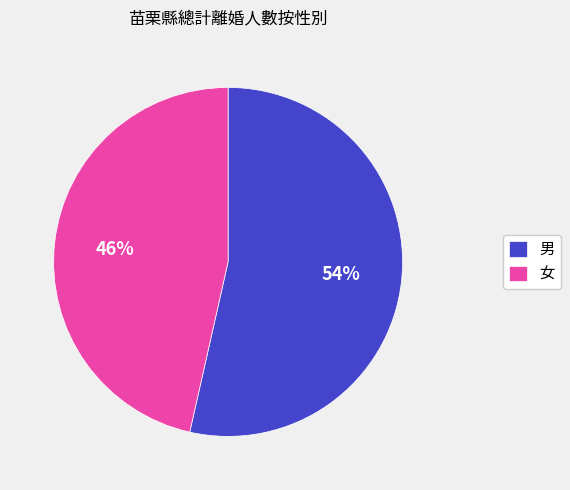

To the nearest percent, what percentage of the pie is 女?

46%